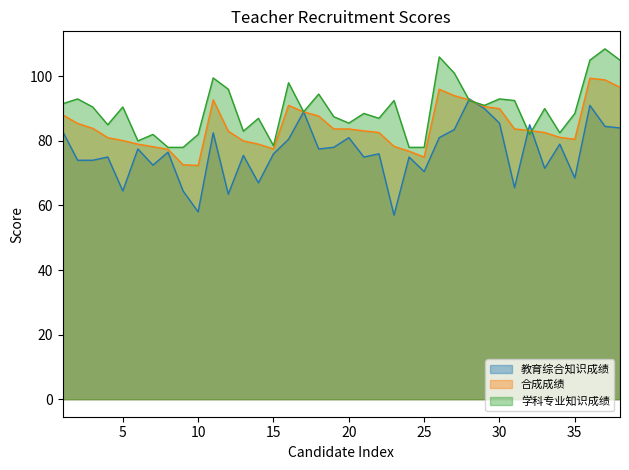

What is the minimum value shown in the chart?

57.0